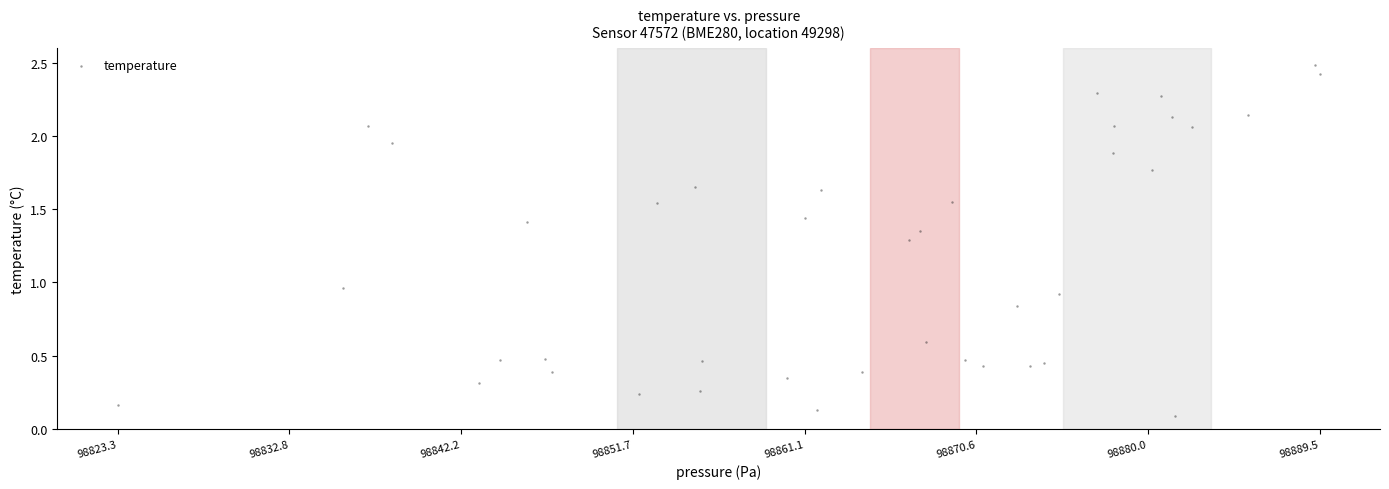

What is the range of X values (max minus min)?

66.2